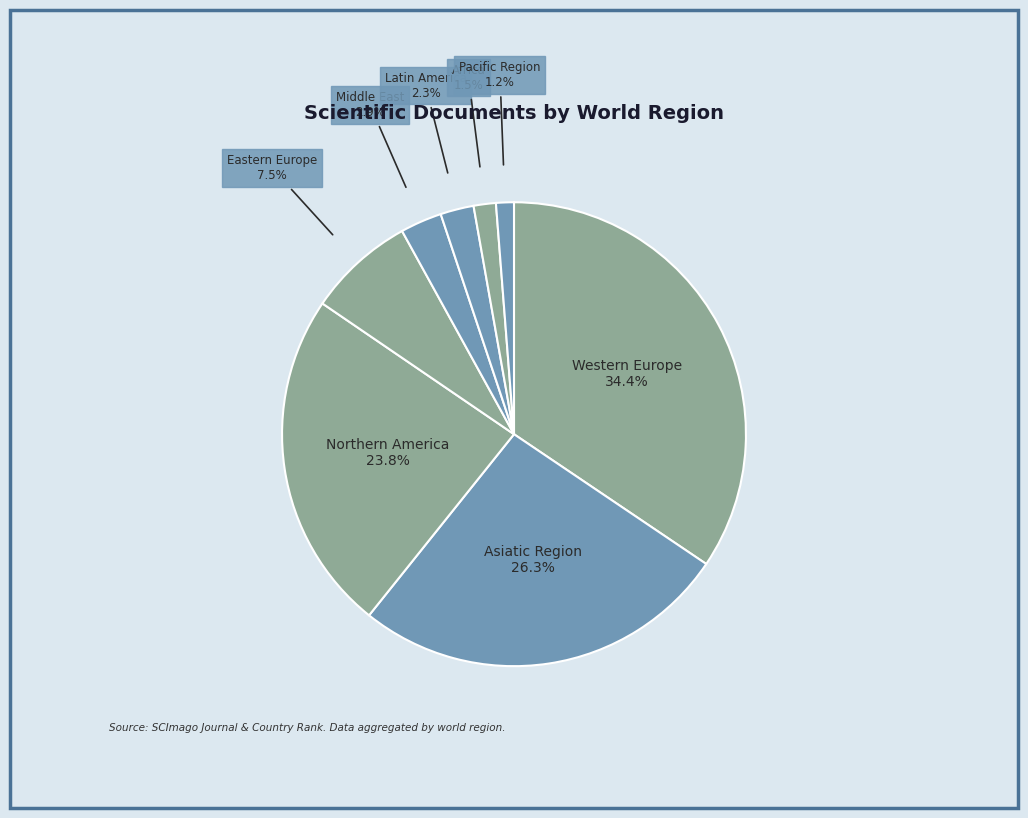

Which slice is the largest?

Western Europe